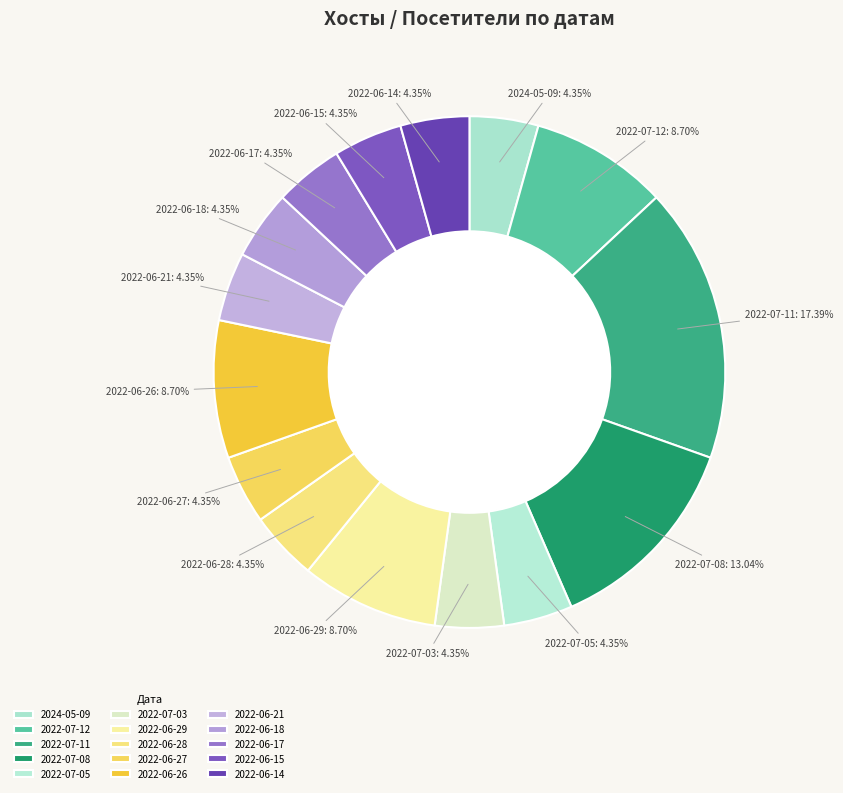

Count the number of slices in the pie.

15